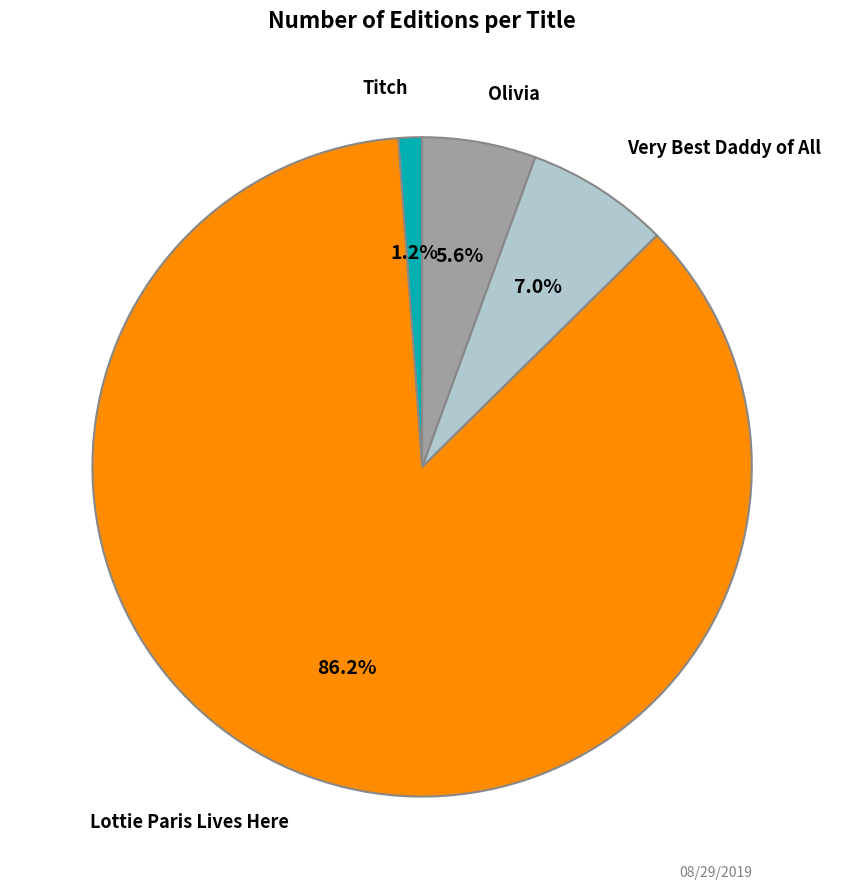

Do Very Best Daddy of All and Lottie Paris Lives Here together represent more than half of the pie?

Yes